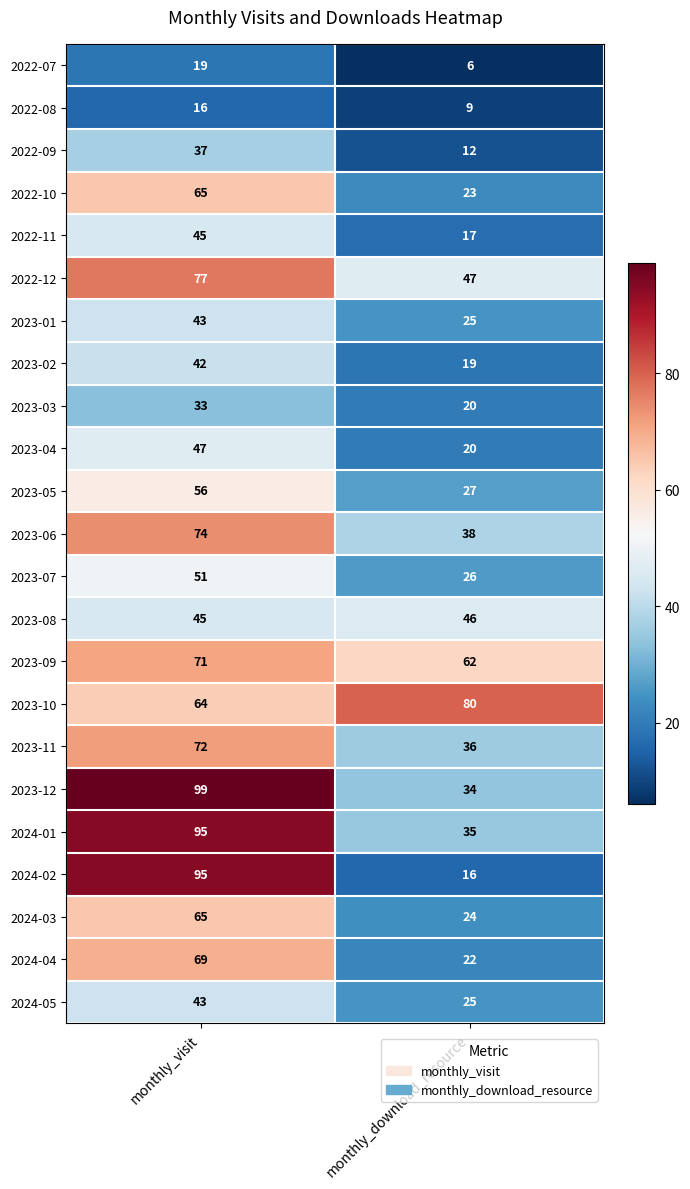

Read the 2023-10 value at monthly_visit.

64